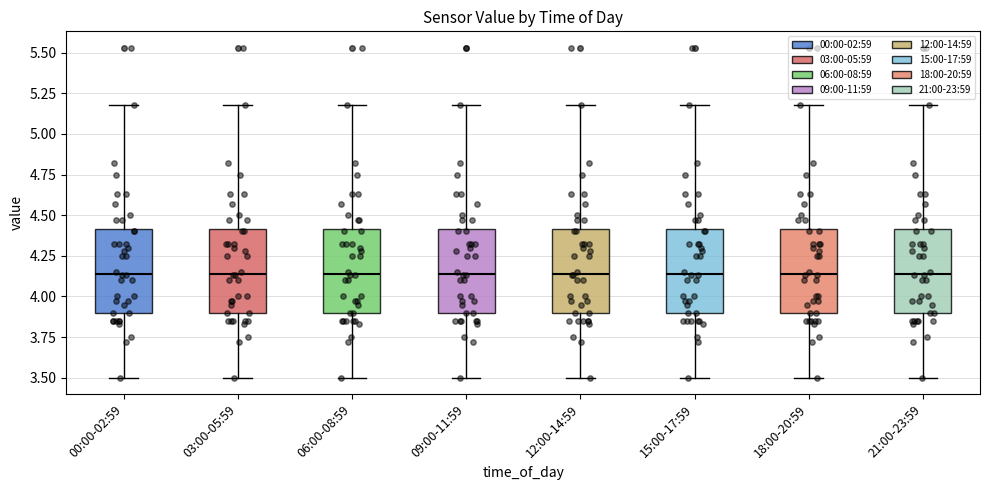

Where is the lower edge of the box for 15:00-17:59 on the y-axis? The values are not printed on the chart, so give them approximately, as read against the axis.

3.90